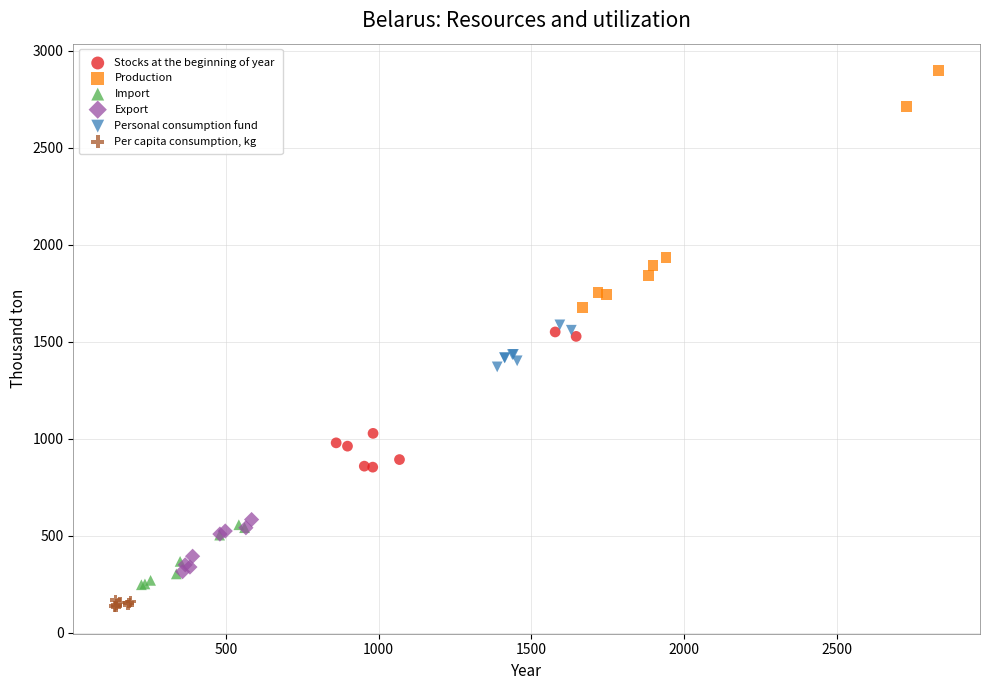

Which series contains the highest Y value?

Production